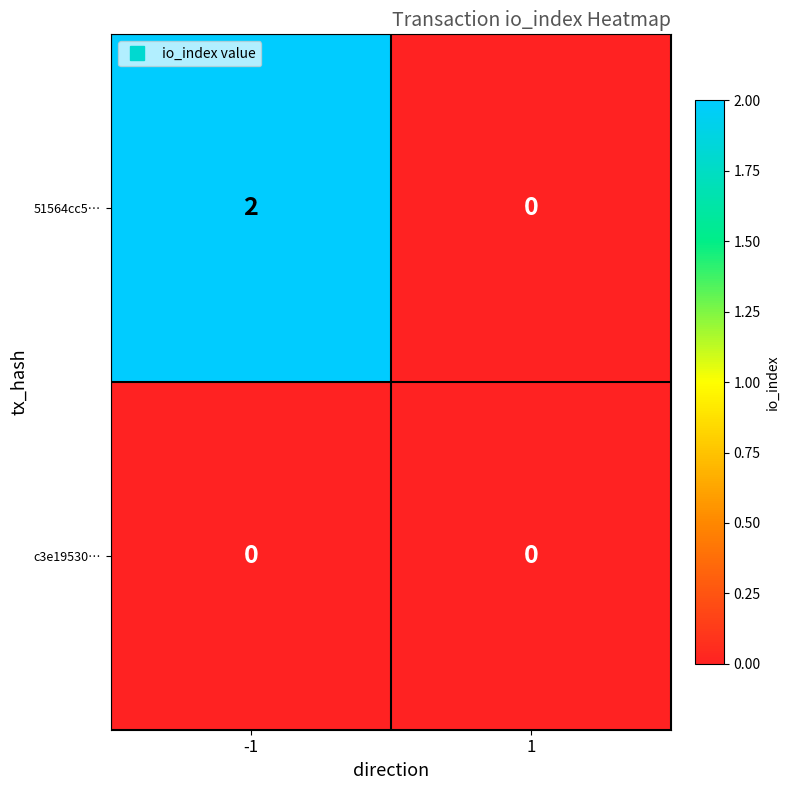

Which series has the largest total across all categories?

51564cc5…